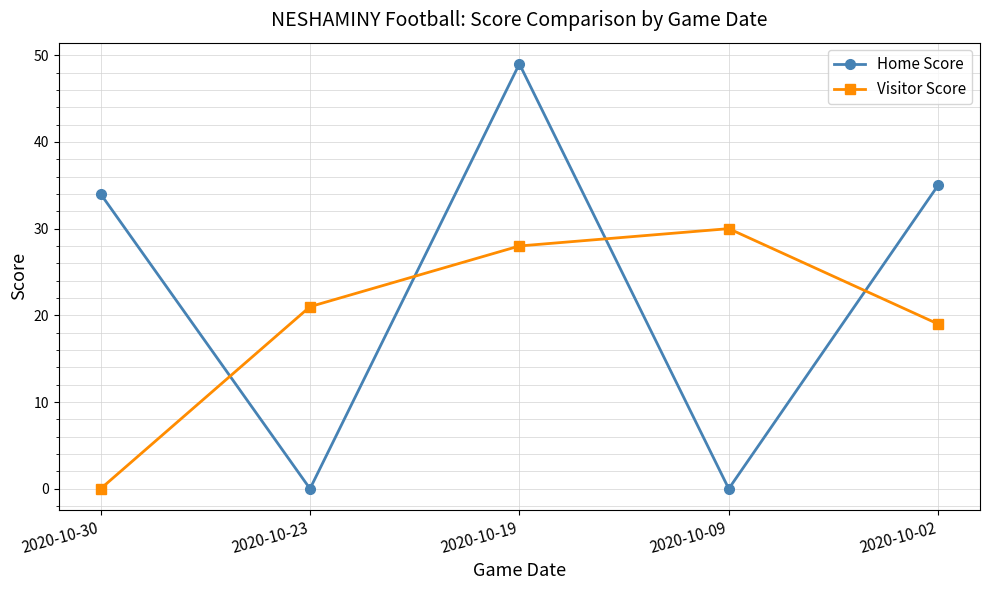

True or false: Home Score has a value of 23 at 2020-10-19.

False